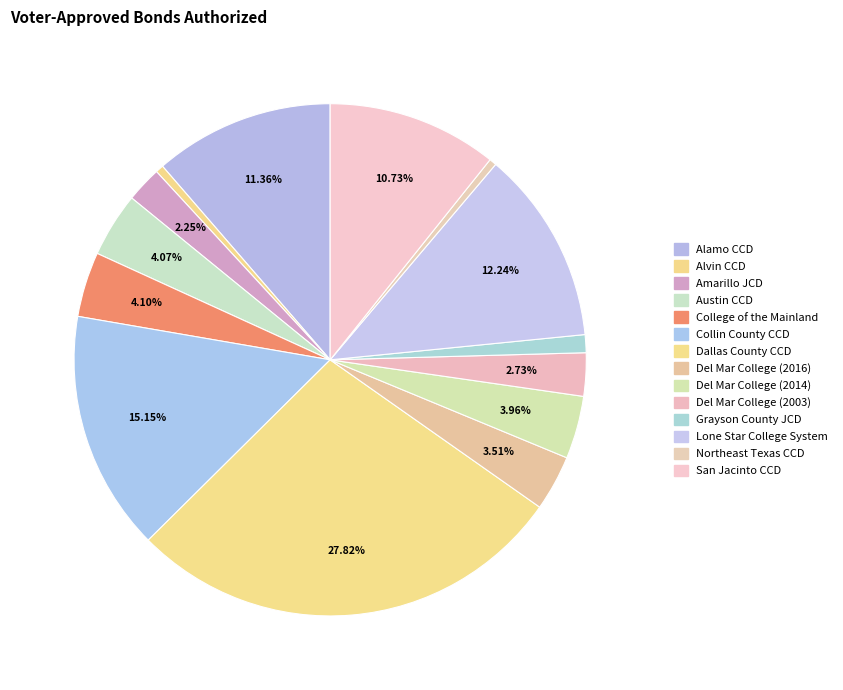

Count the number of slices in the pie.

14